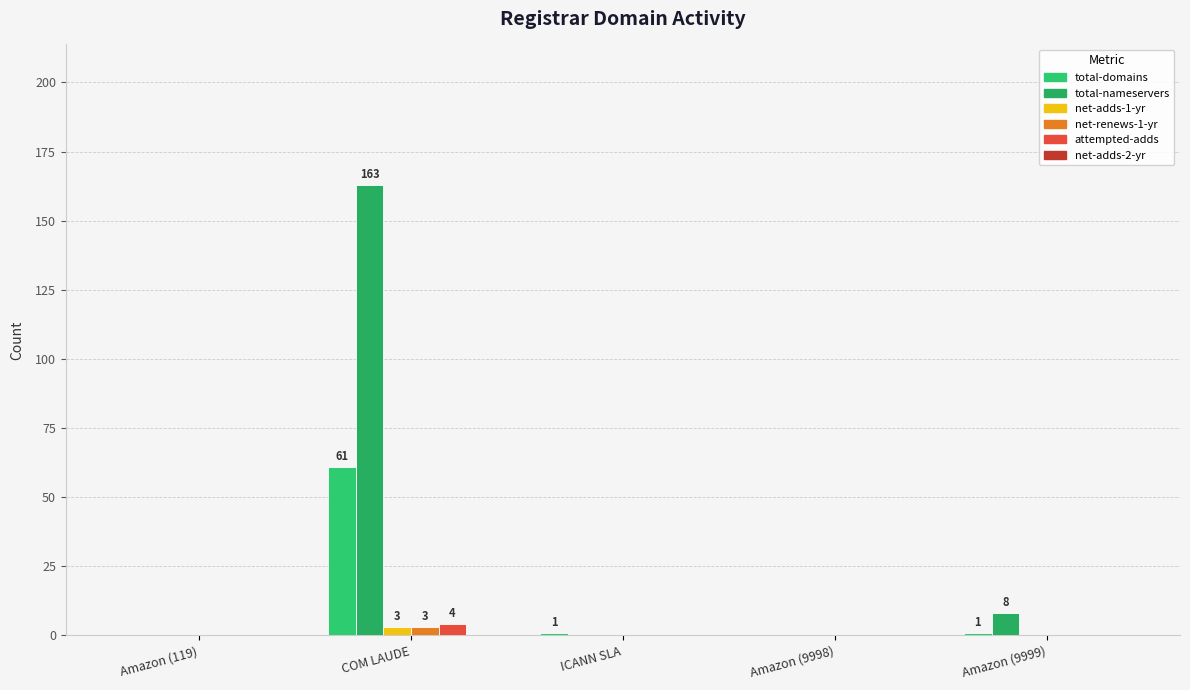

Rank the series by their maximum value, from lowest to highest.

net-adds-2-yr, net-adds-1-yr, net-renews-1-yr, attempted-adds, total-domains, total-nameservers